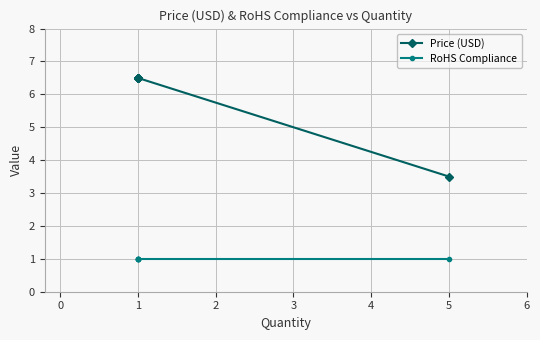

How many lines are shown in the chart?

2